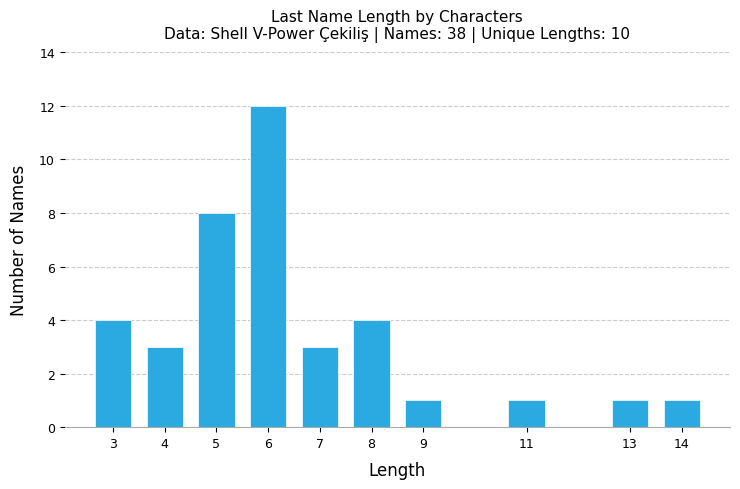

Reading left to right, transcribe all the data shown in this chart.

4	3	8	12	3	4	1	1	1	1